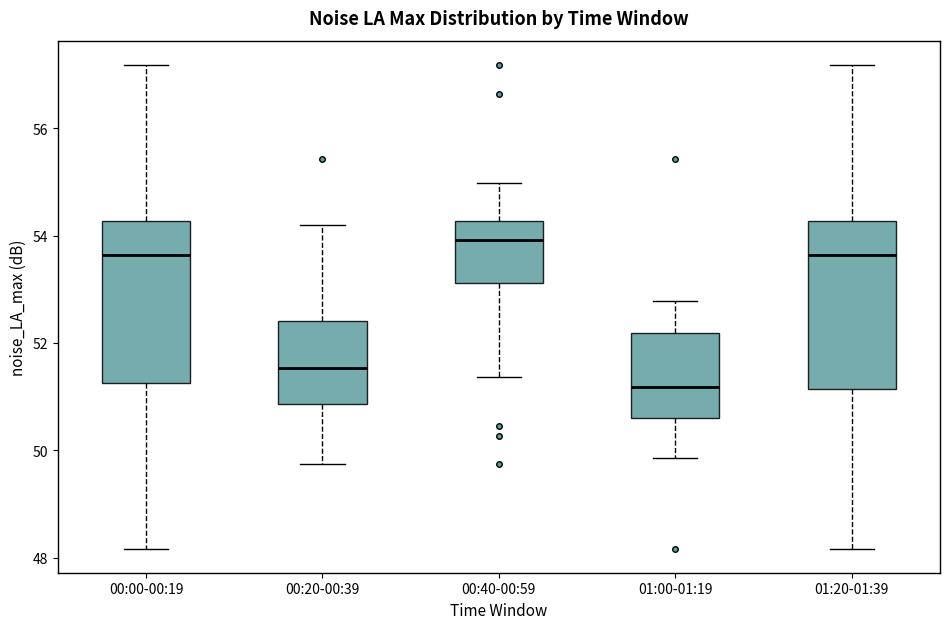

Where does the upper whisker of the box for 01:00-01:19 end on the y-axis? The values are not printed on the chart, so give them approximately, as read against the axis.

52.8